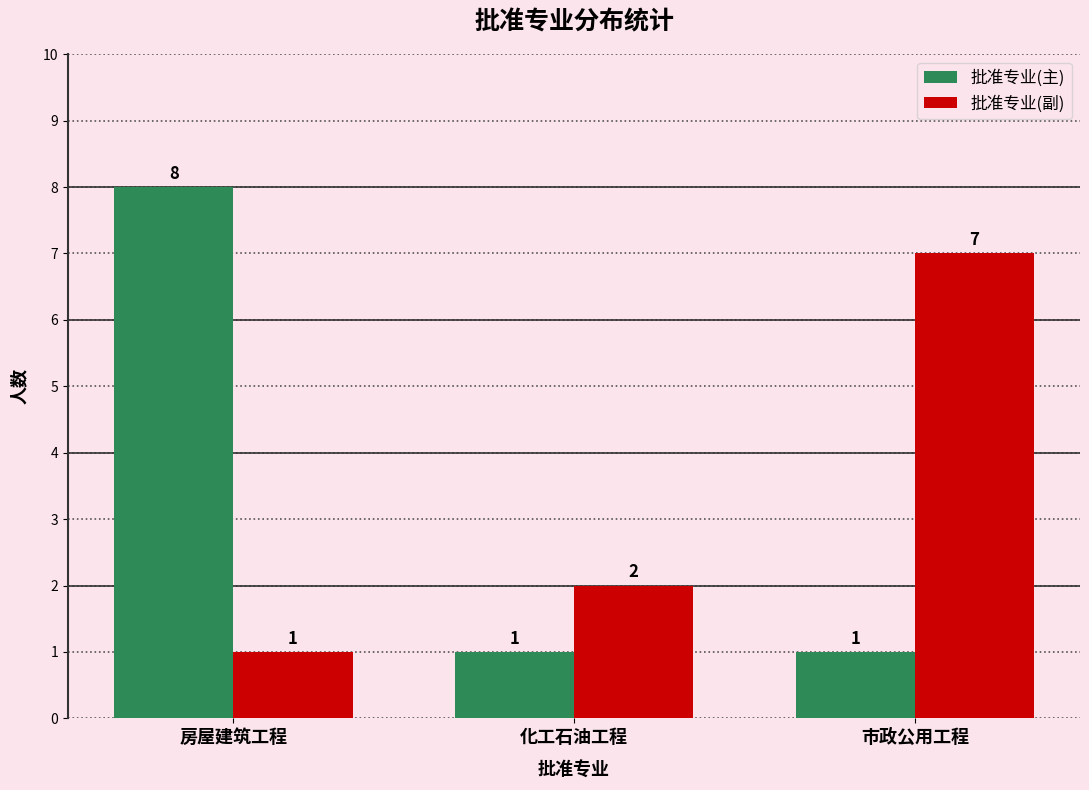

List the series in order of their peak value, highest first.

批准专业(主), 批准专业(副)